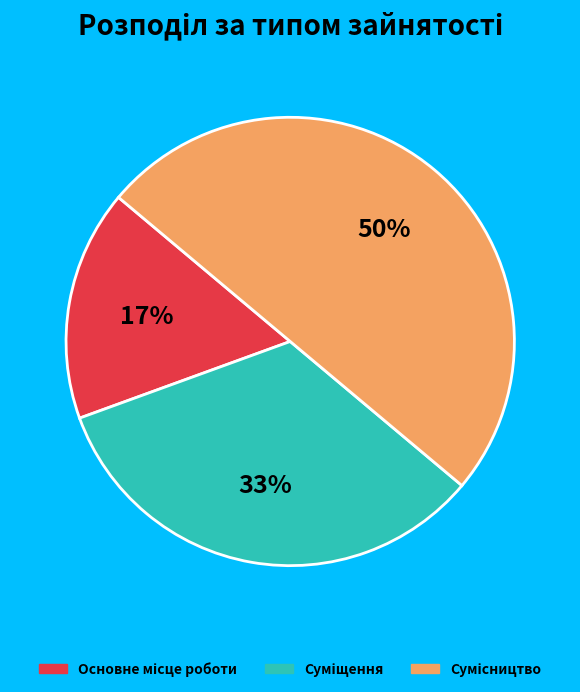

How many segments does this pie chart have?

3